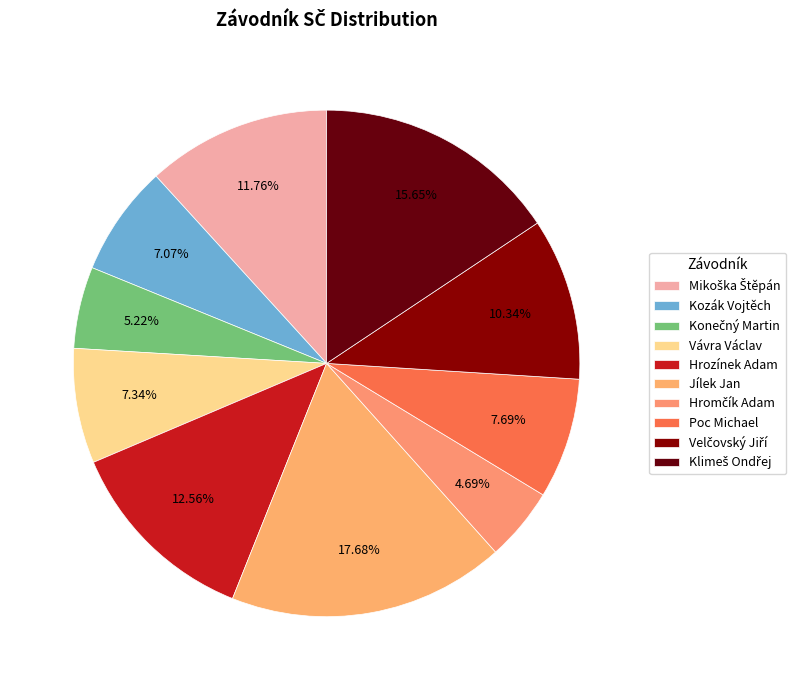

How many segments does this pie chart have?

10